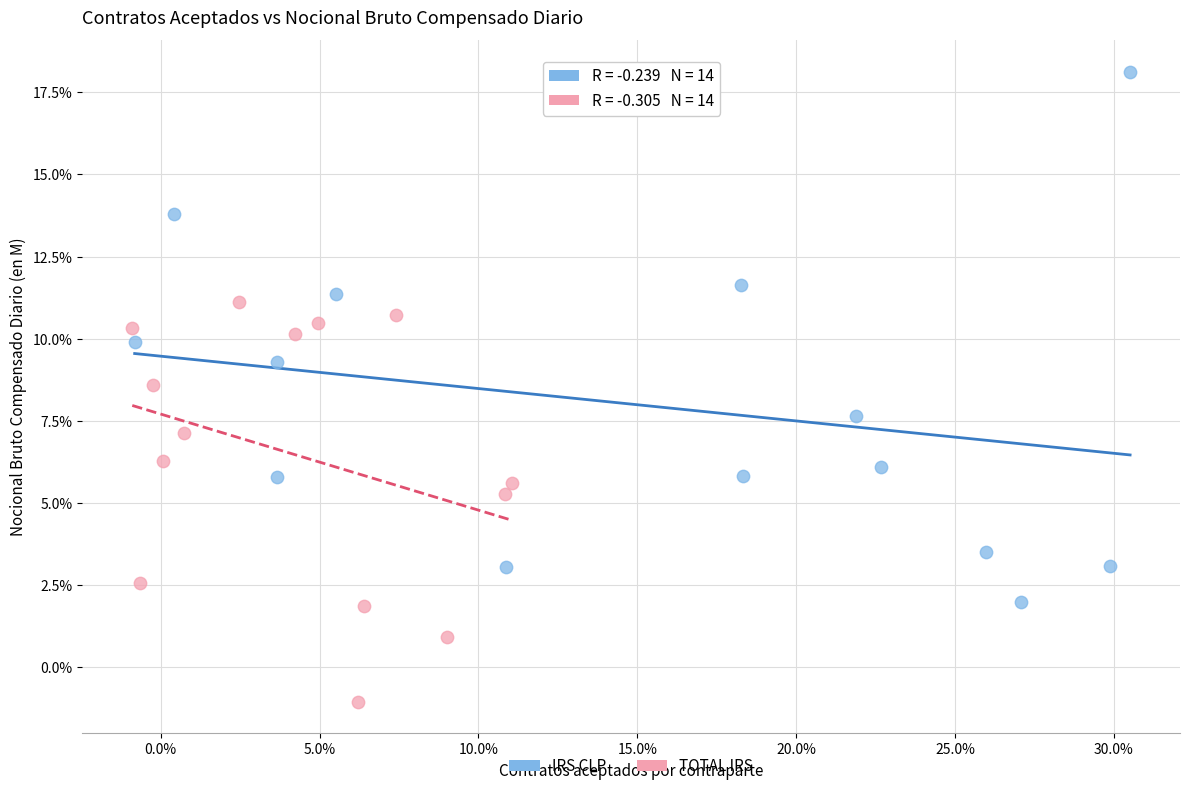

What are all the series names shown in the legend?

IRS CLP, TOTAL IRS